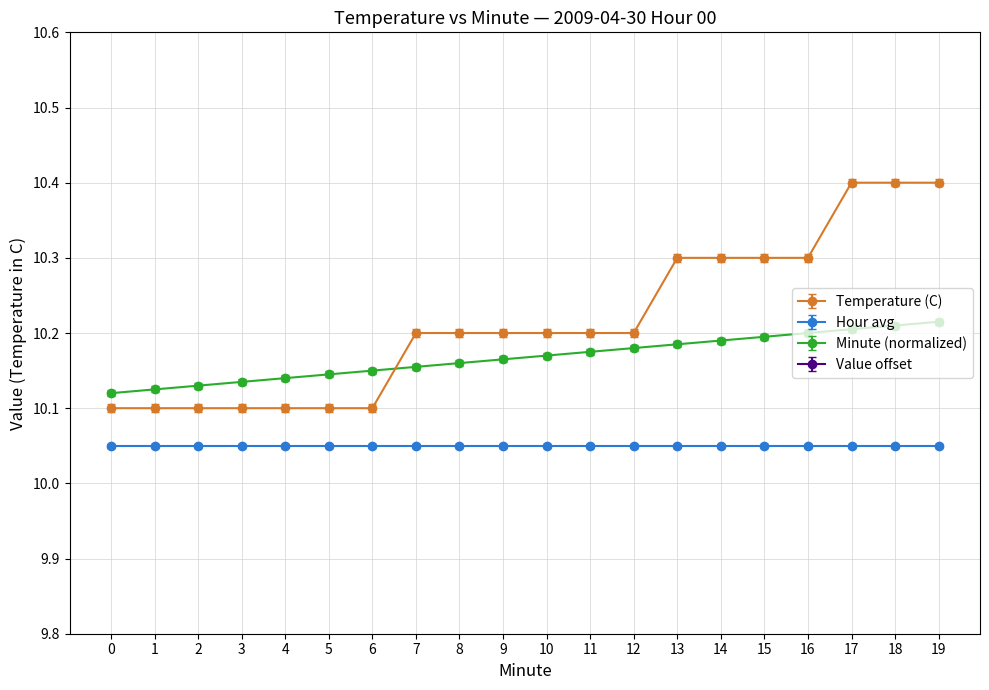

What is the minimum value for Minute (normalized)?

10.1